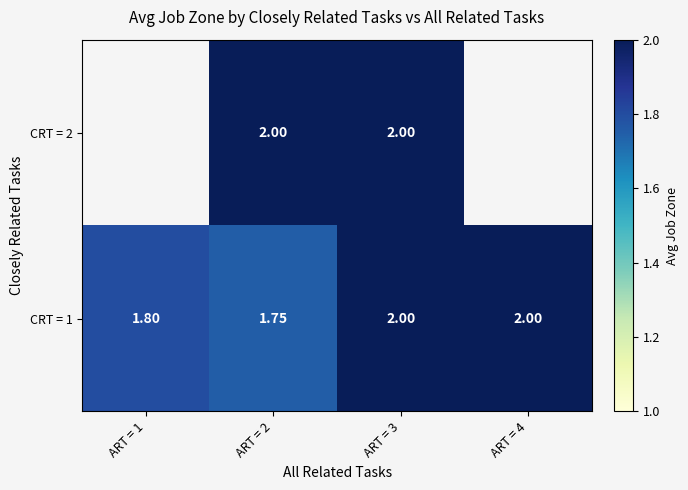

True or false: CRT = 1 has a value of 3.2 at ART = 4.

False